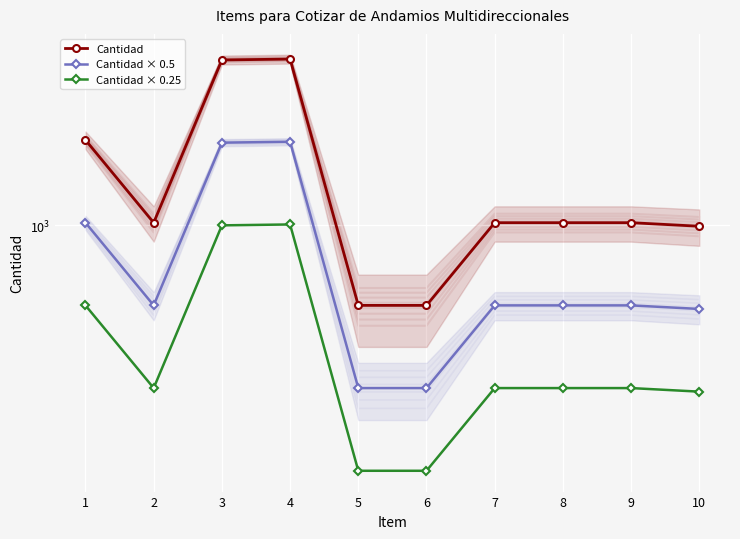

Reading left to right, list all the values displayed in this chart.

Cantidad: 2040.0	1020.0	3990.0	4020.0	510.0	510.0	1020.0	1020.0	1020.0	990.0
Cantidad × 0.5: 1020.0	510.0	1995.0	2010.0	255.0	255.0	510.0	510.0	510.0	495.0
Cantidad × 0.25: 510.0	255.0	997.5	1005.0	127.5	127.5	255.0	255.0	255.0	247.5